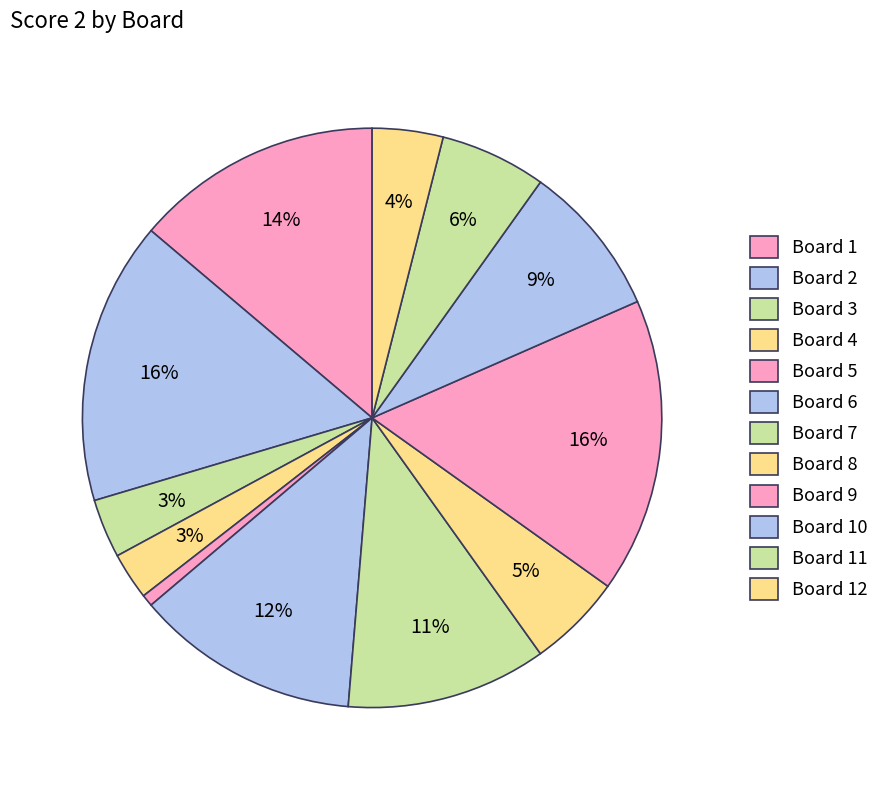

Which category has the biggest portion of the pie?

9